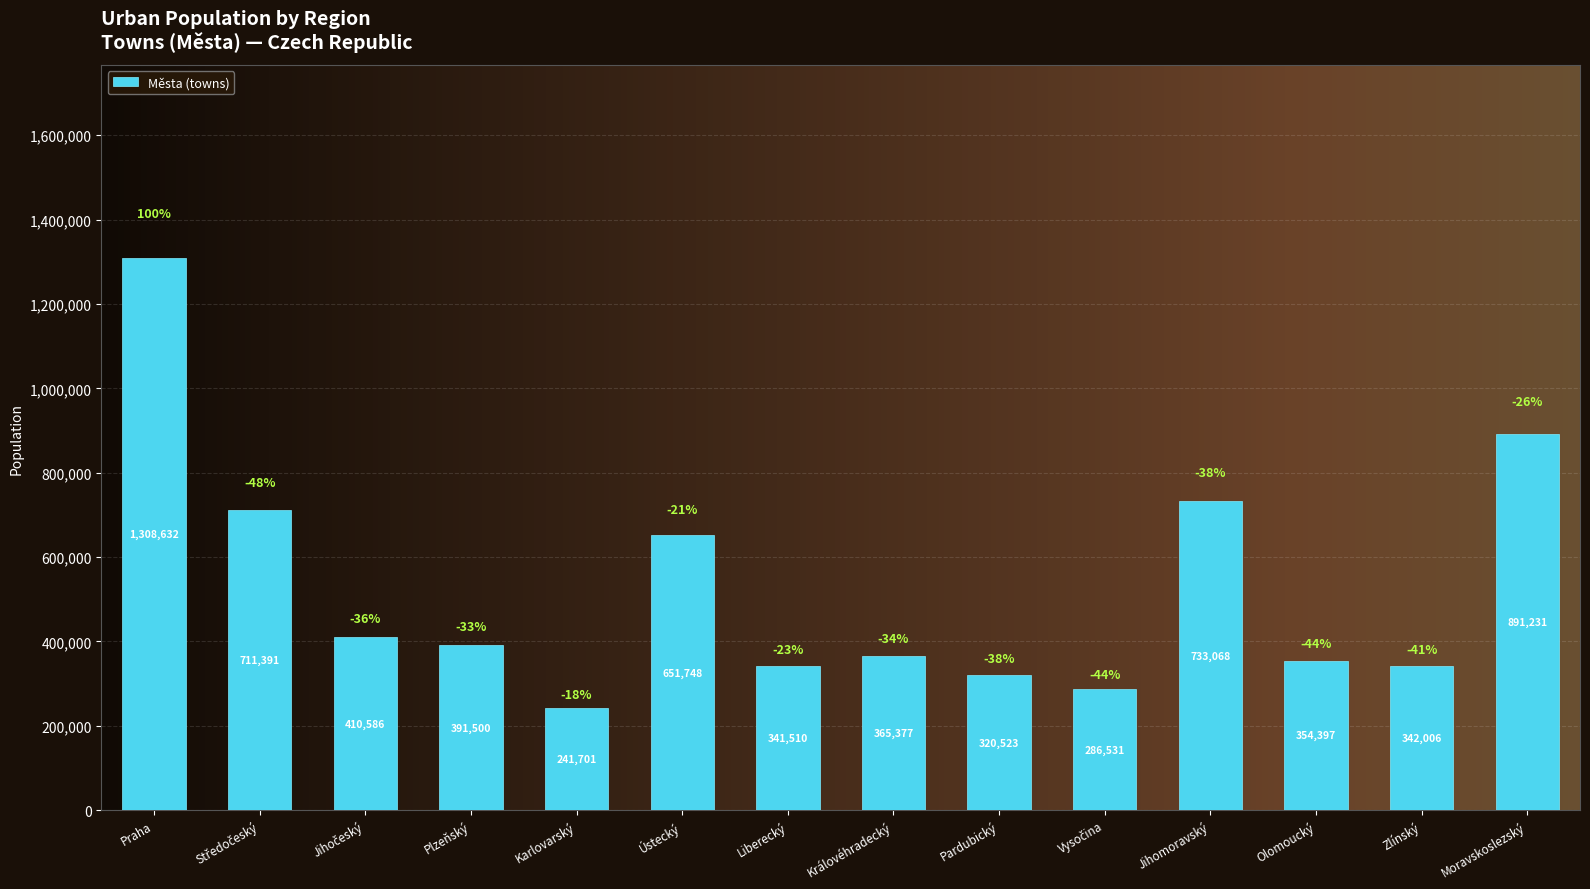

What is the maximum value shown in the chart?

1308632